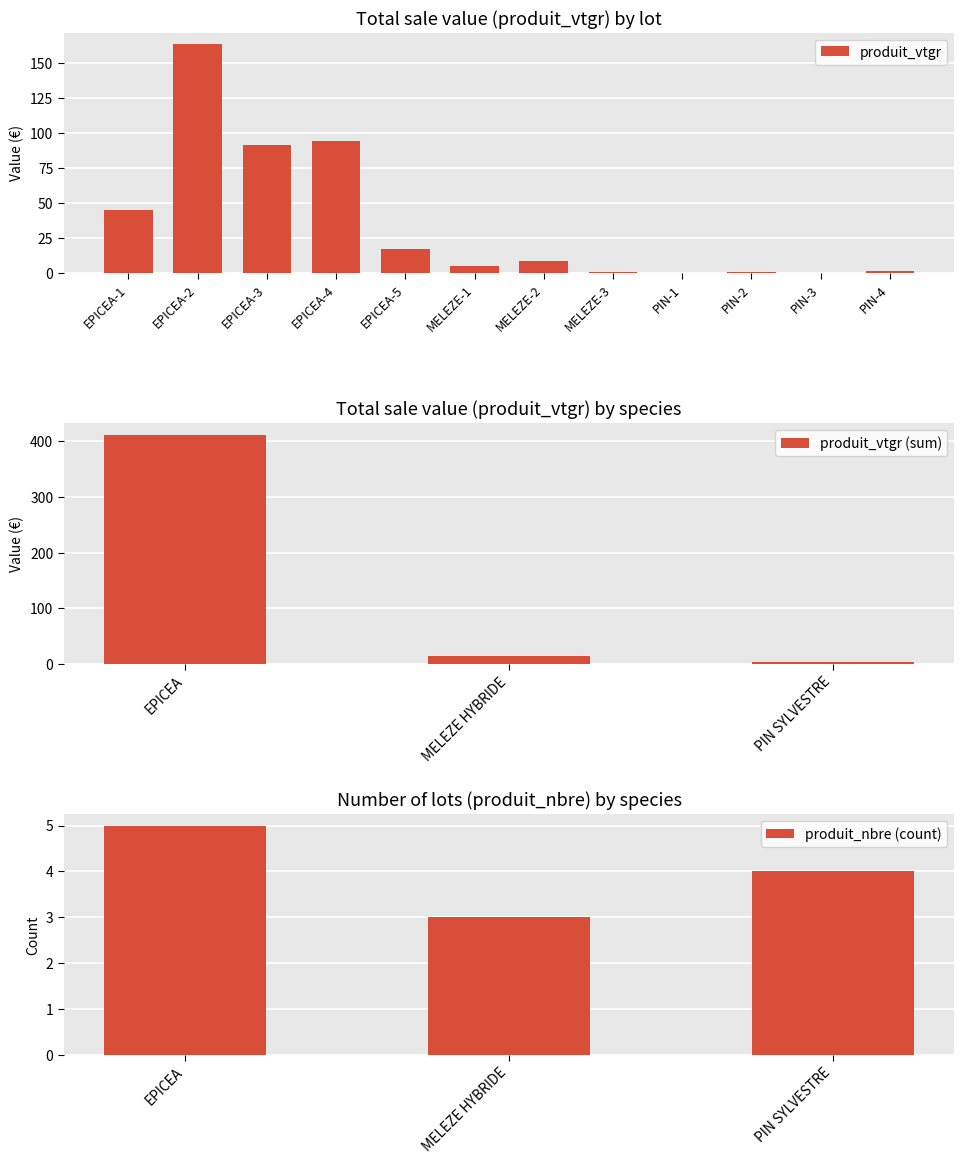

What is the average value?

35.8